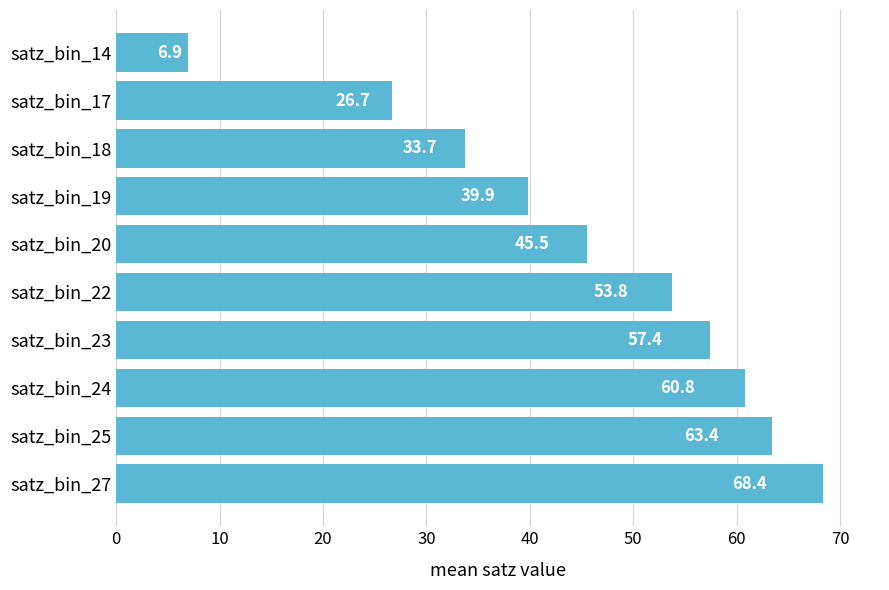

How many bars are there in total?

10